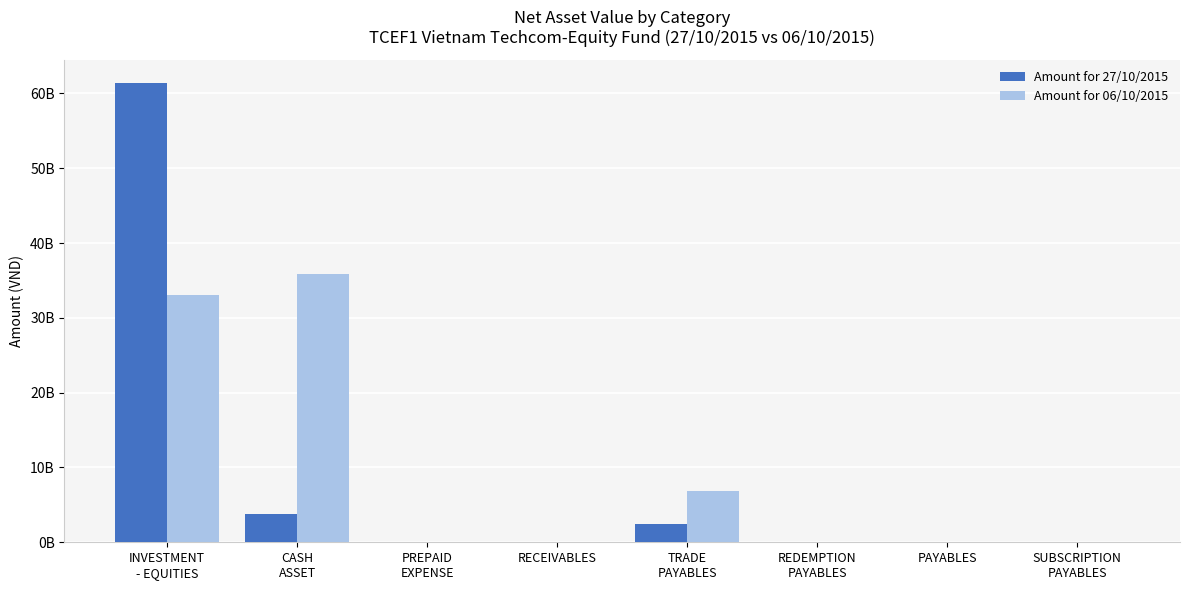

What is the value of the Amount for 27/10/2015 bar at the 8th from the left?

2300000